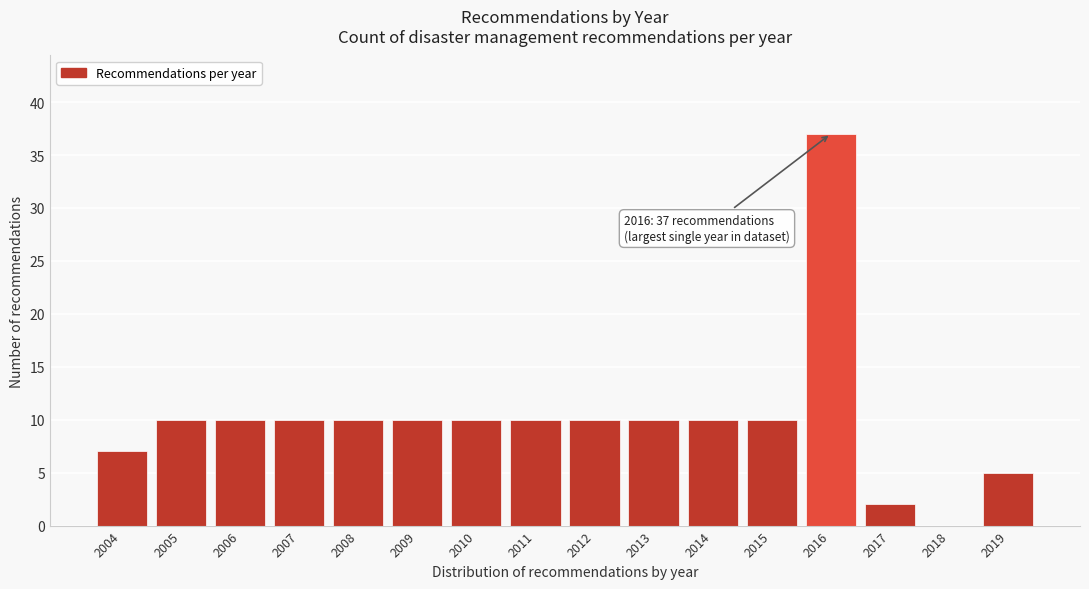

Reading left to right, transcribe all the data shown in this chart.

2004=7	2005=10	2006=10	2007=10	2008=10	2009=10	2010=10	2011=10	2012=10	2013=10	2014=10	2015=10	2016=37	2017=2	2018=0	2019=5